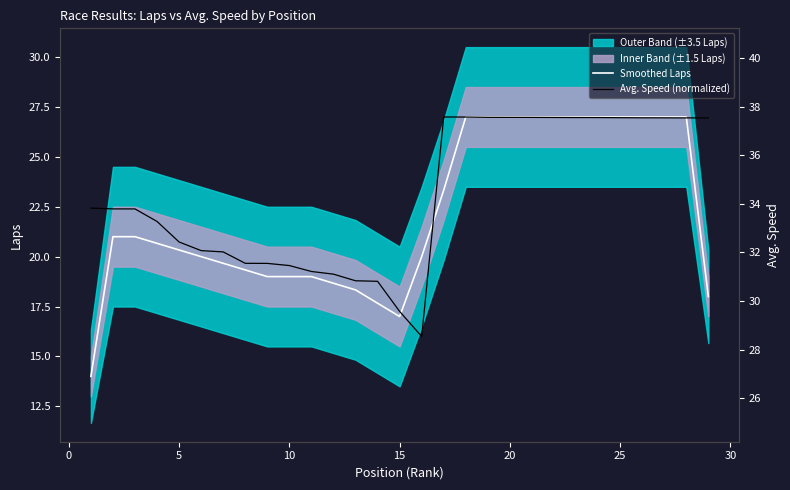

How many interior local valleys does the Smoothed Laps series have?

1